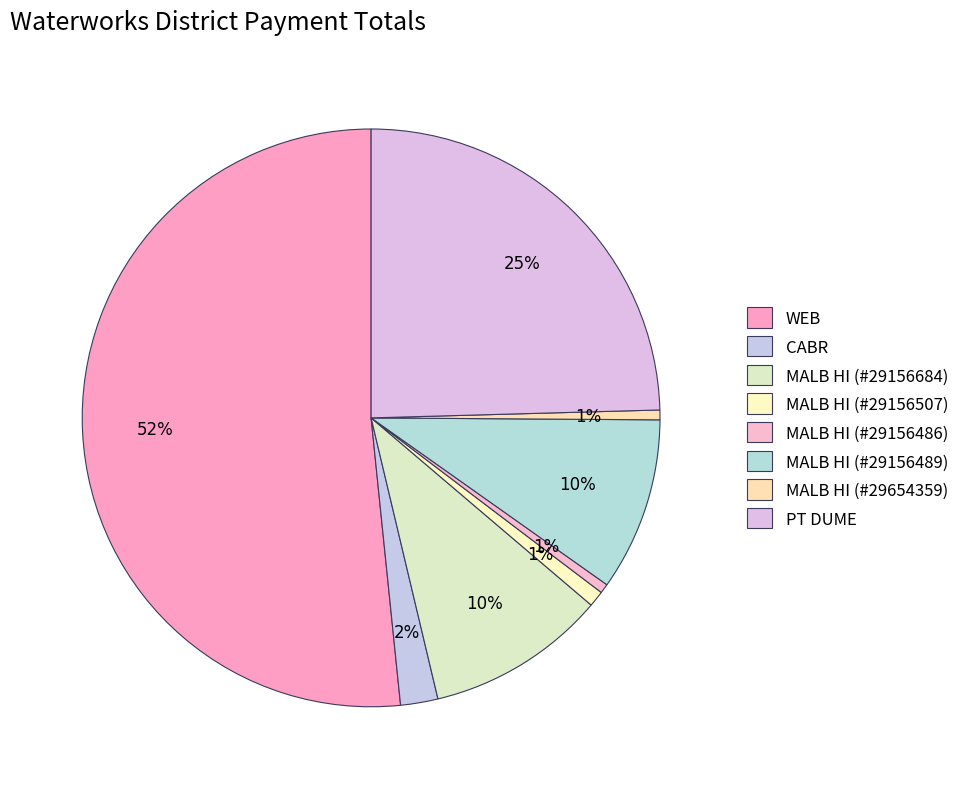

How many segments does this pie chart have?

8